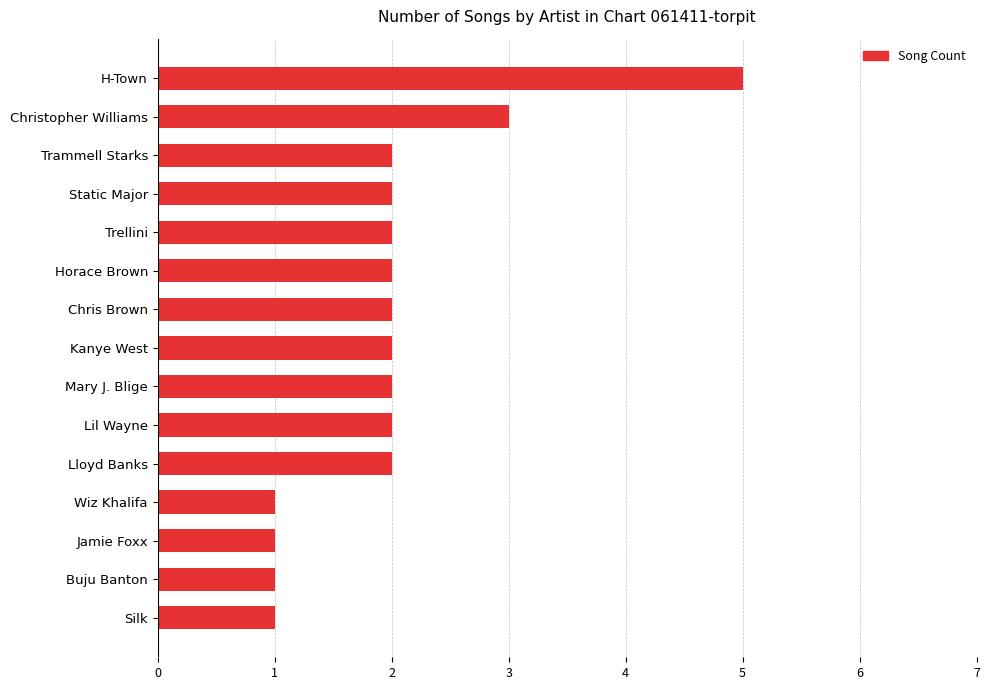

Reading top to bottom, transcribe all the data shown in this chart.

5	3	2	2	2	2	2	2	2	2	2	1	1	1	1